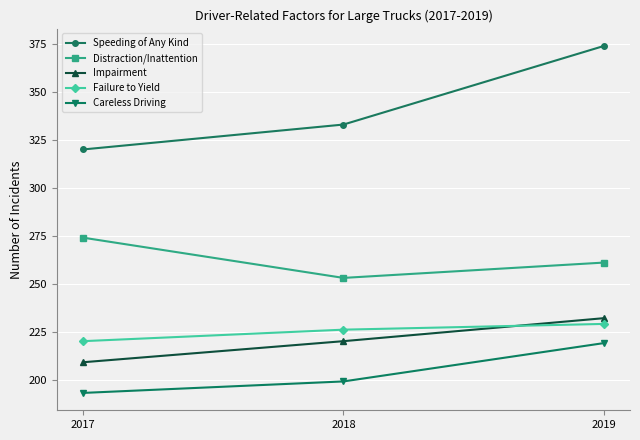

Is it true that Speeding of Any Kind equals 320 at 2017?

True